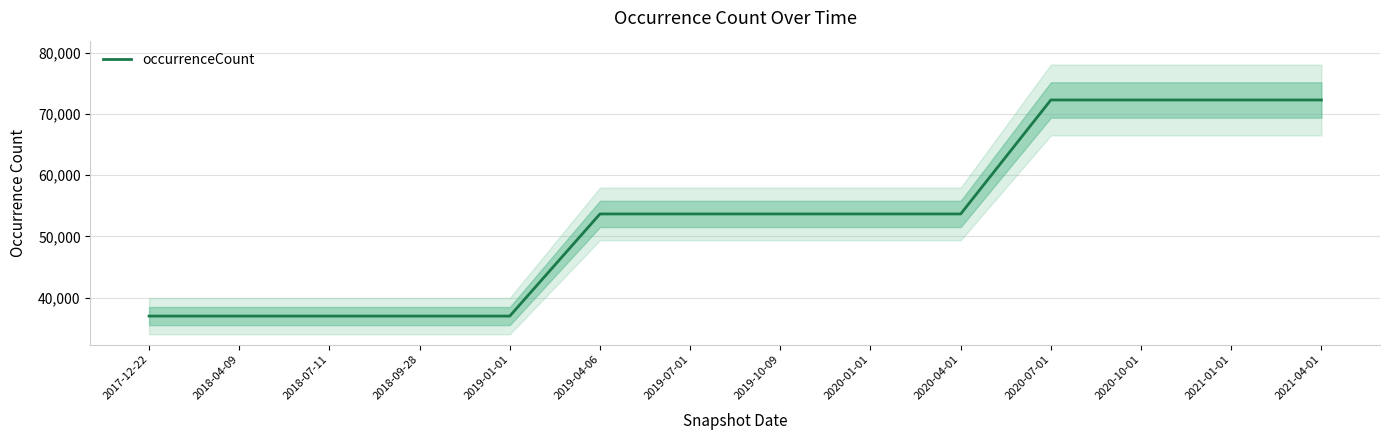

What is the label of the 4th point from the right?

2020-07-01